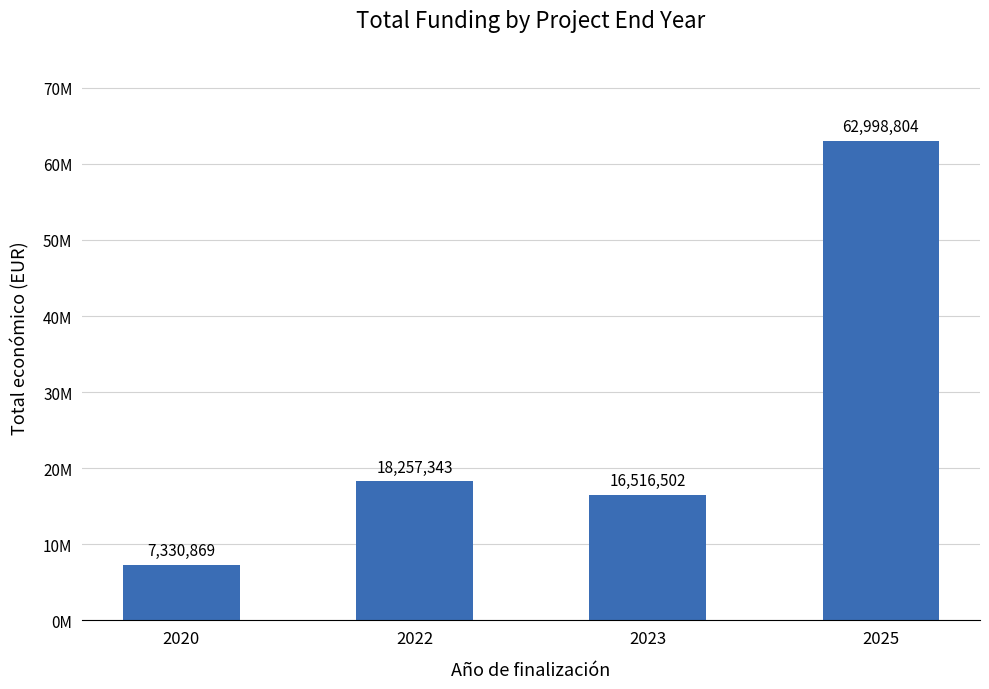

Does the chart contain any negative values?

No